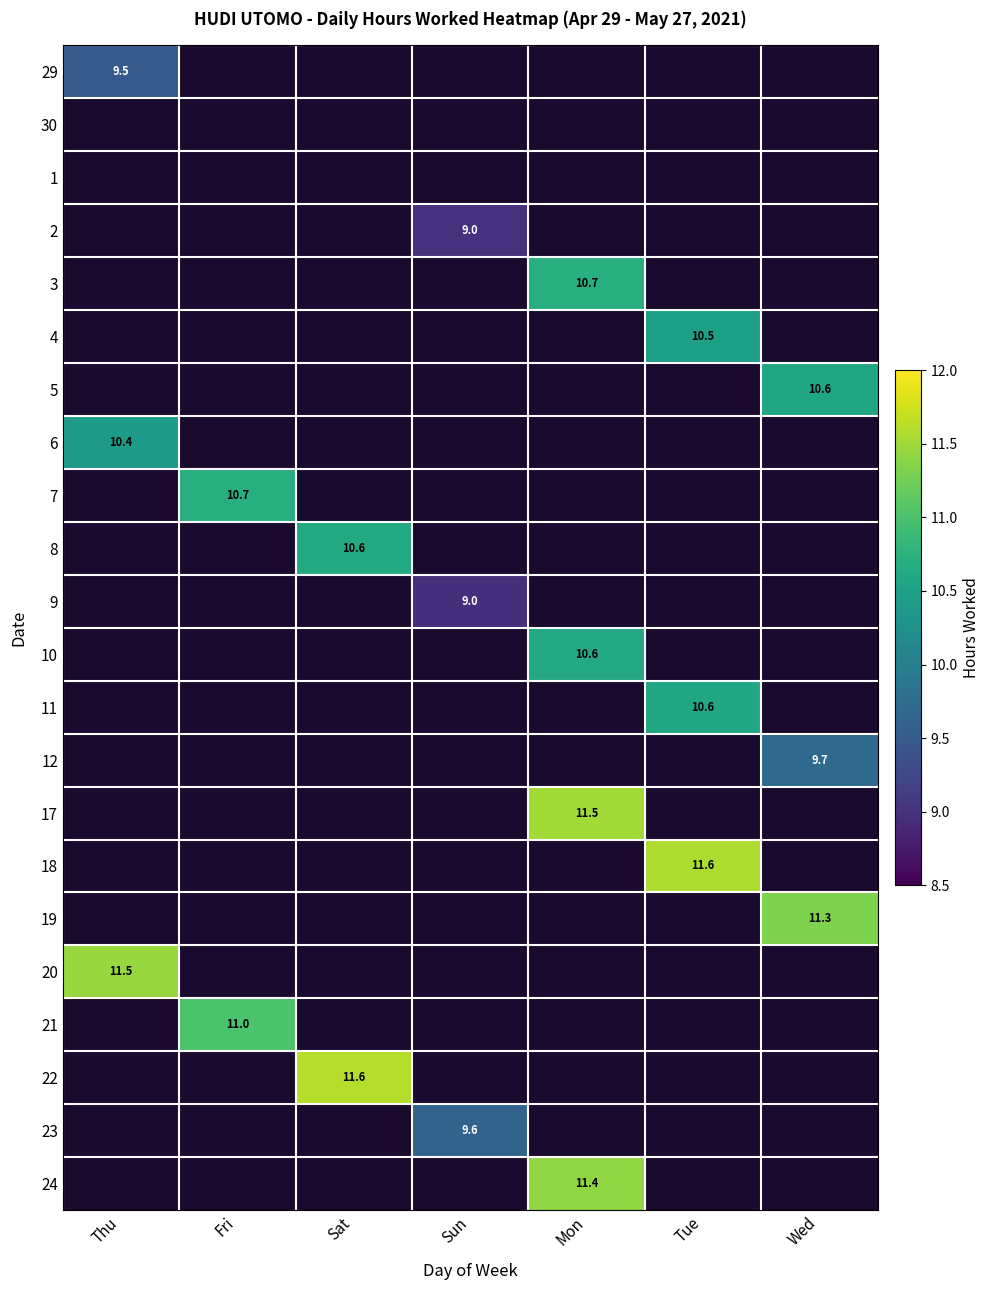

How many categories are shown in the chart?

7